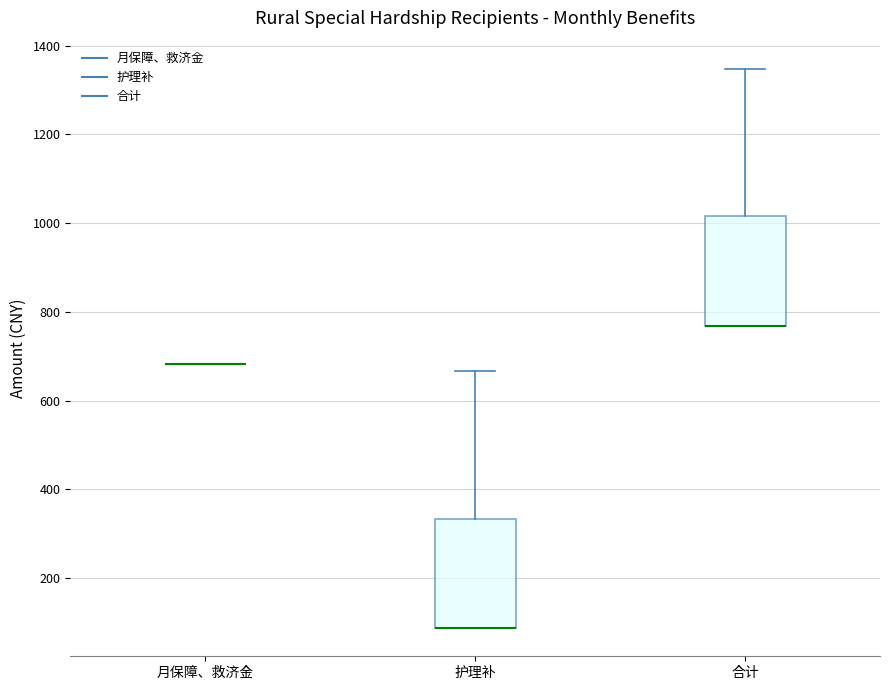

Reading left to right, transcribe this box plot: for each box, give where its median line is, the range the box spans, and where its two whiskers end, as read against the y-axis. The values are not printed on the chart, so give them approximately, as read against the axis.

月保障、救济金: box collapsed to a line at 680, whiskers 680 to 680
护理补: median 80 (drawn on the box's lower edge), box 80 to 340, whiskers 80 to 660
合计: median 760 (drawn on the box's lower edge), box 760 to 1020, whiskers 760 to 1340